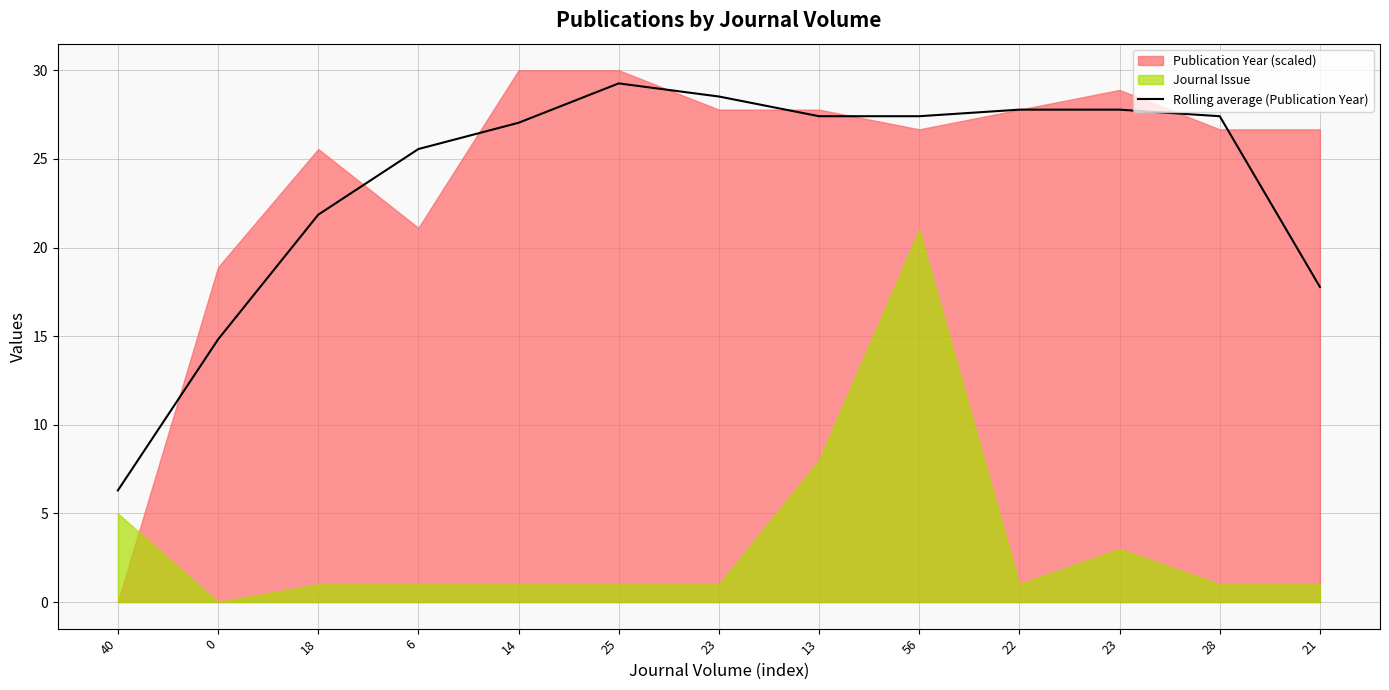

What is the change in value from 6 to 14?

+1.5